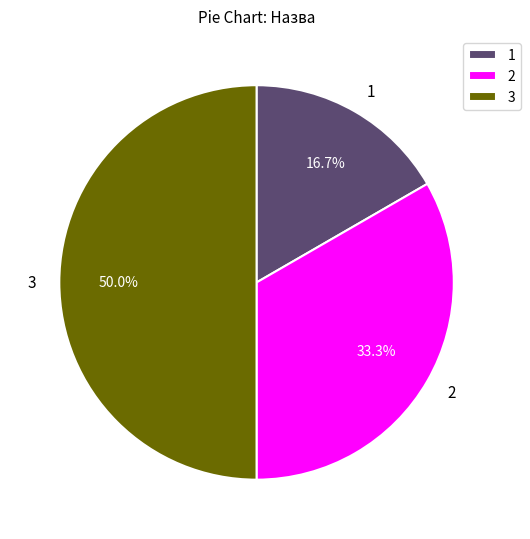

Count the number of slices in the pie.

3